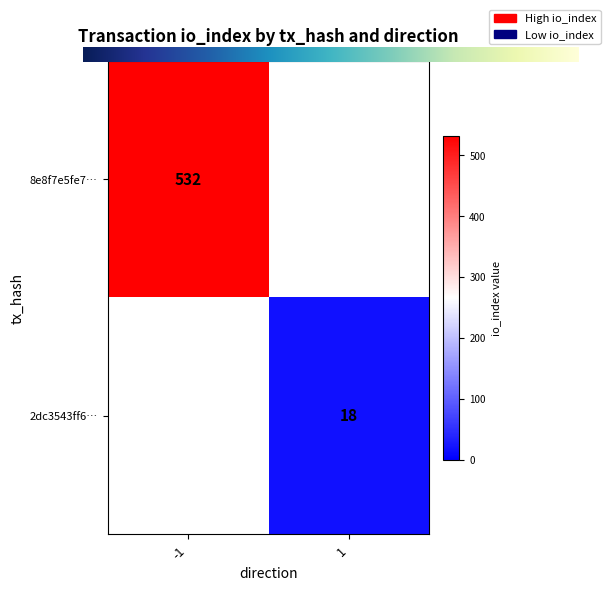

How many data points in 8e8f7e5fe7e708420c139c5a73369fc99a92b41 are less than 532?

1